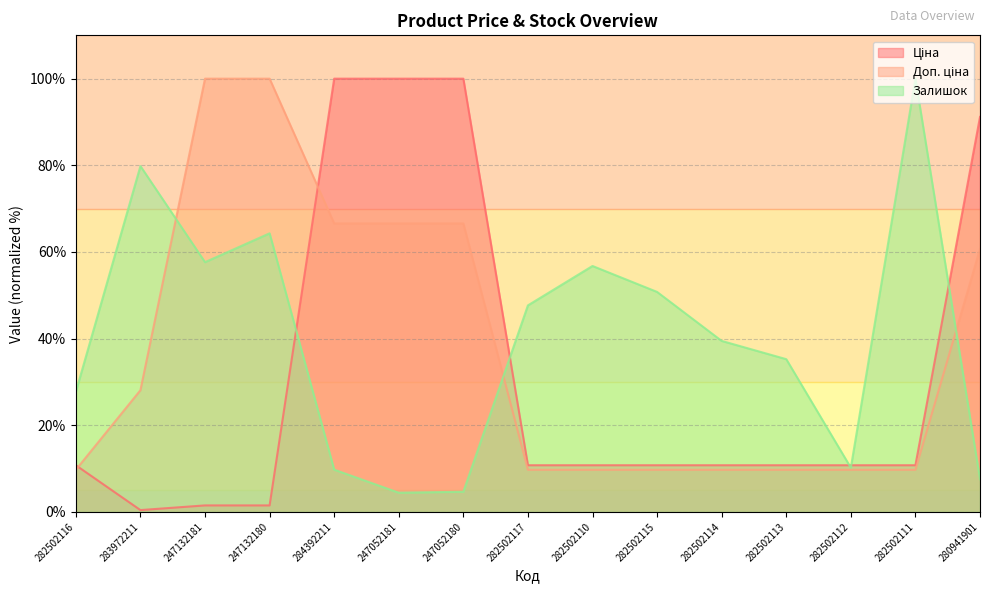

At how many categories does at least one series exceed 94?

6